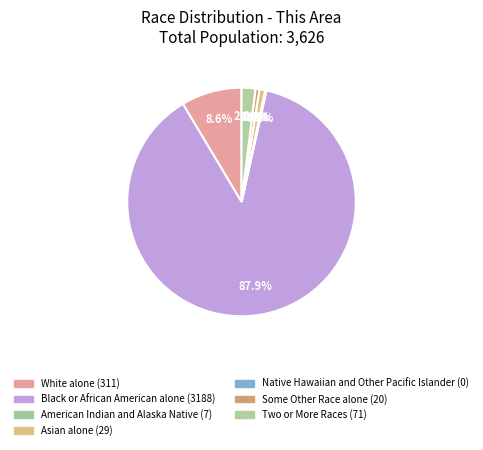

Between Native Hawaiian and Other Pacific Islander and Two or More Races, which is larger?

Two or More Races